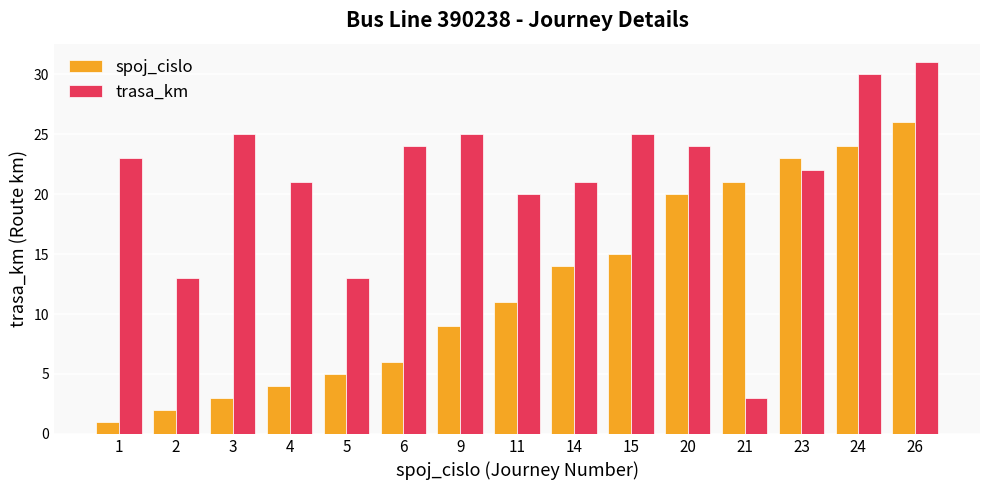

How many series are shown in this chart?

2